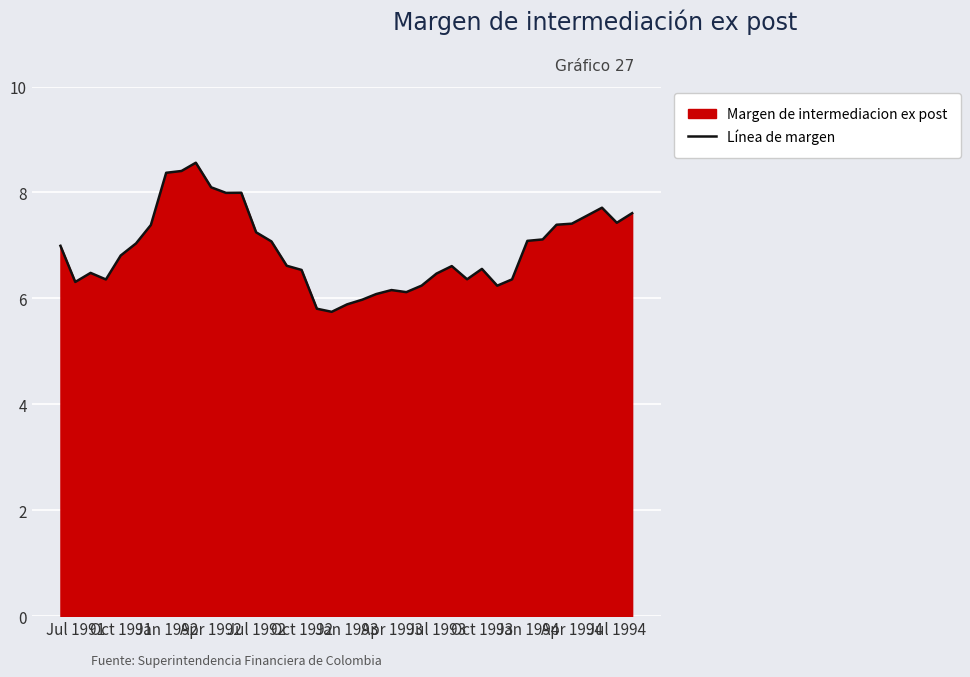

What is the maximum value shown in the chart?

8.6